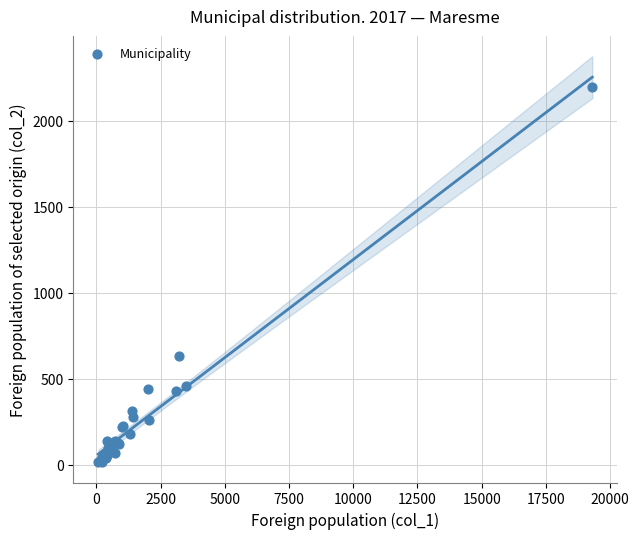

What Y value in the scatter plot is closest to 1105?

630